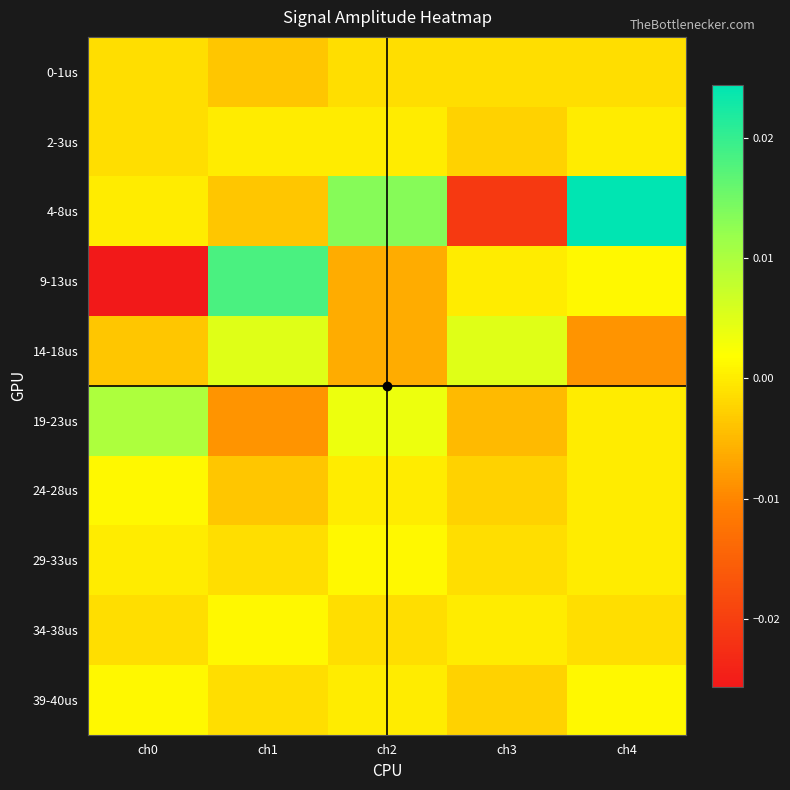

Which label corresponds to the largest value in the chart?

ch4